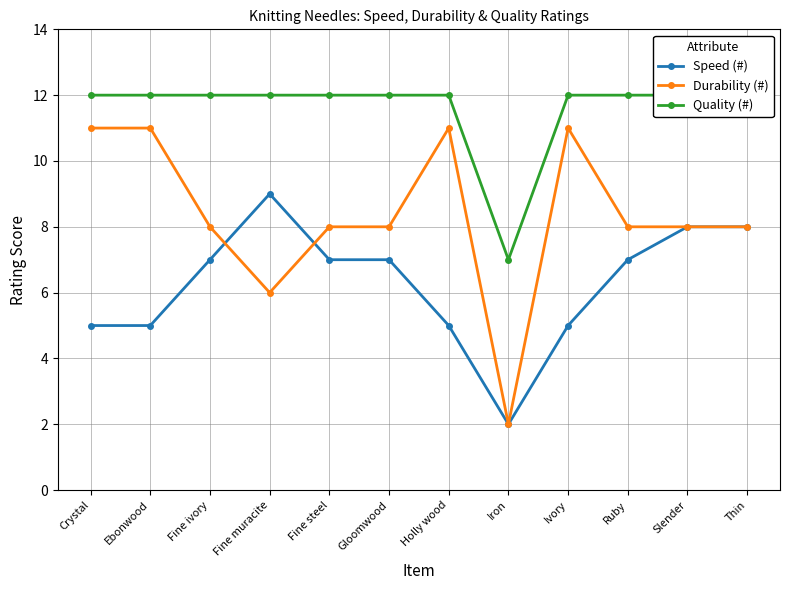

How many Quality (#) values are between 12 and 13?

11